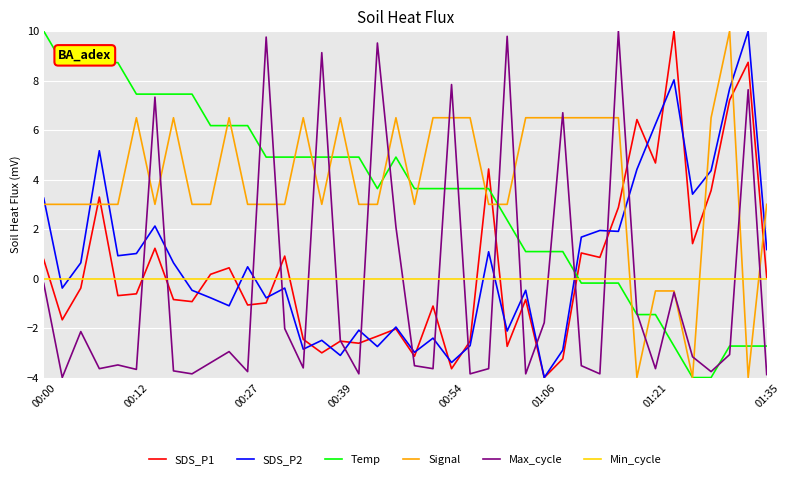

What is the smallest value displayed?

-4.0